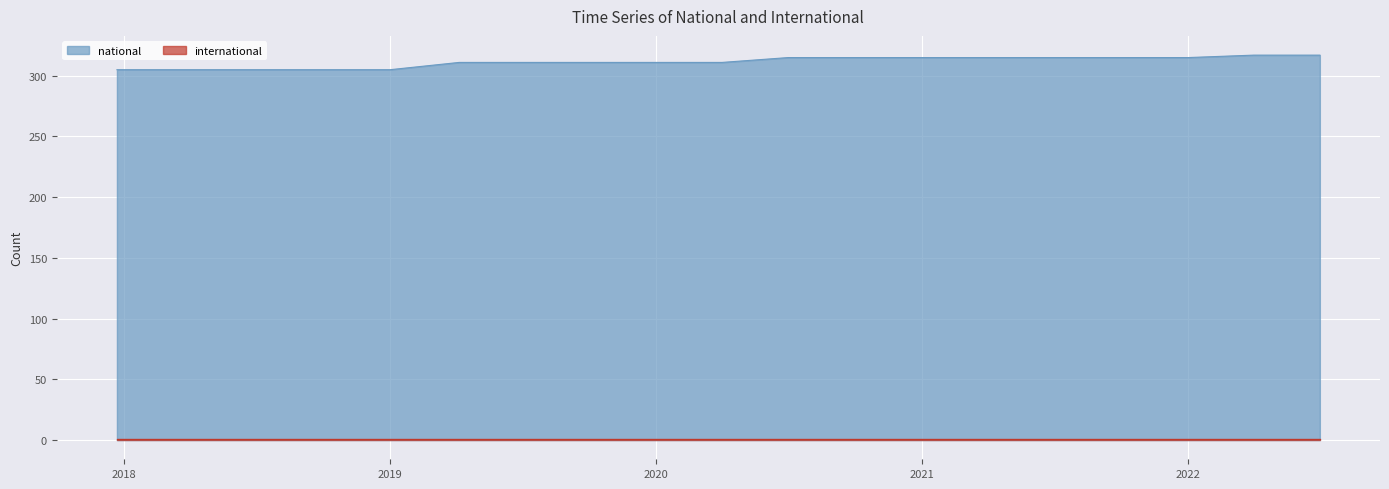

What is the greatest value displayed?

317